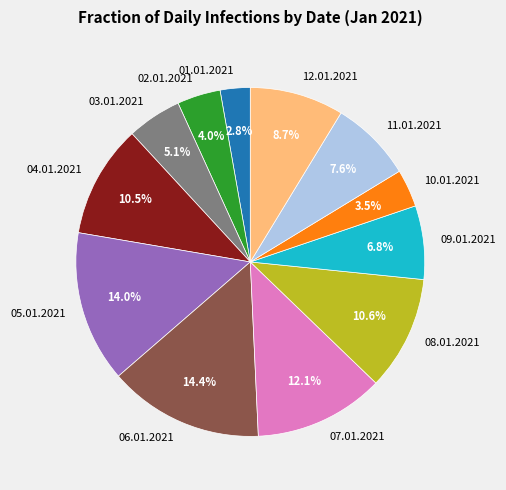

Does 02.01.2021 account for over 50% of the chart?

No